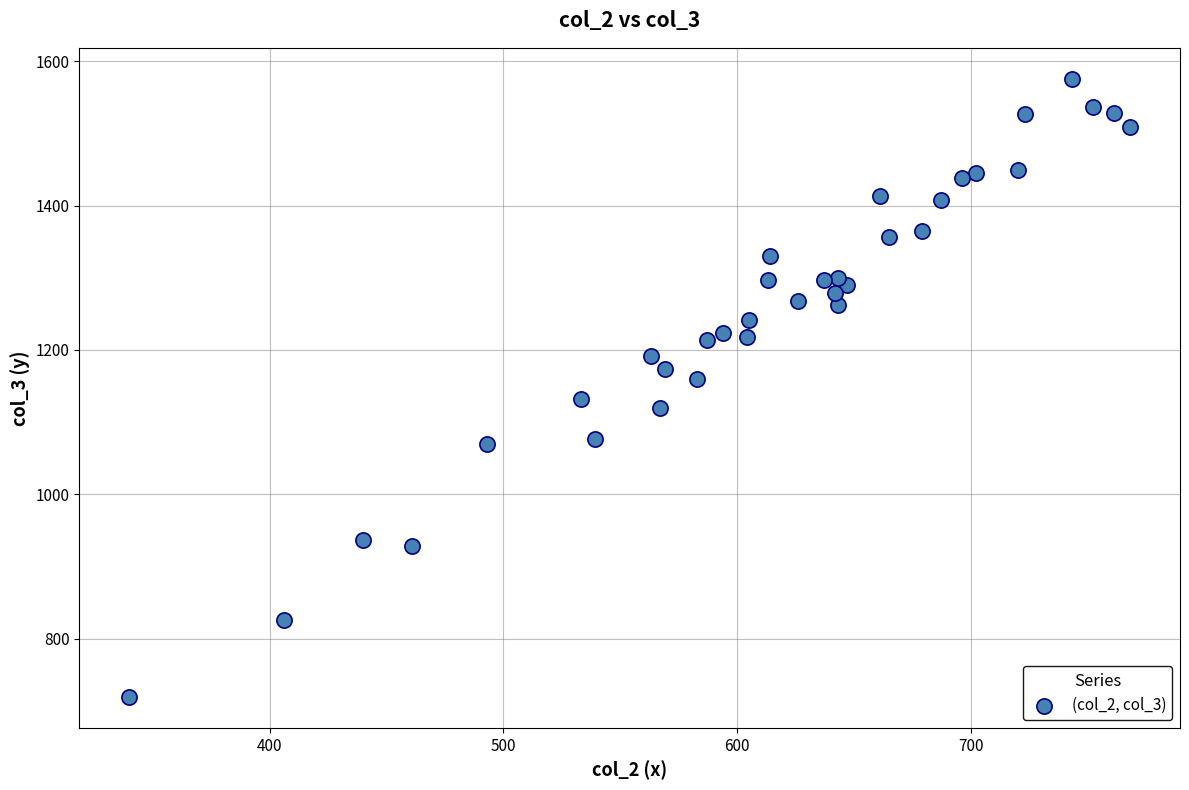

What is the range of Y values (max minus min)?

857